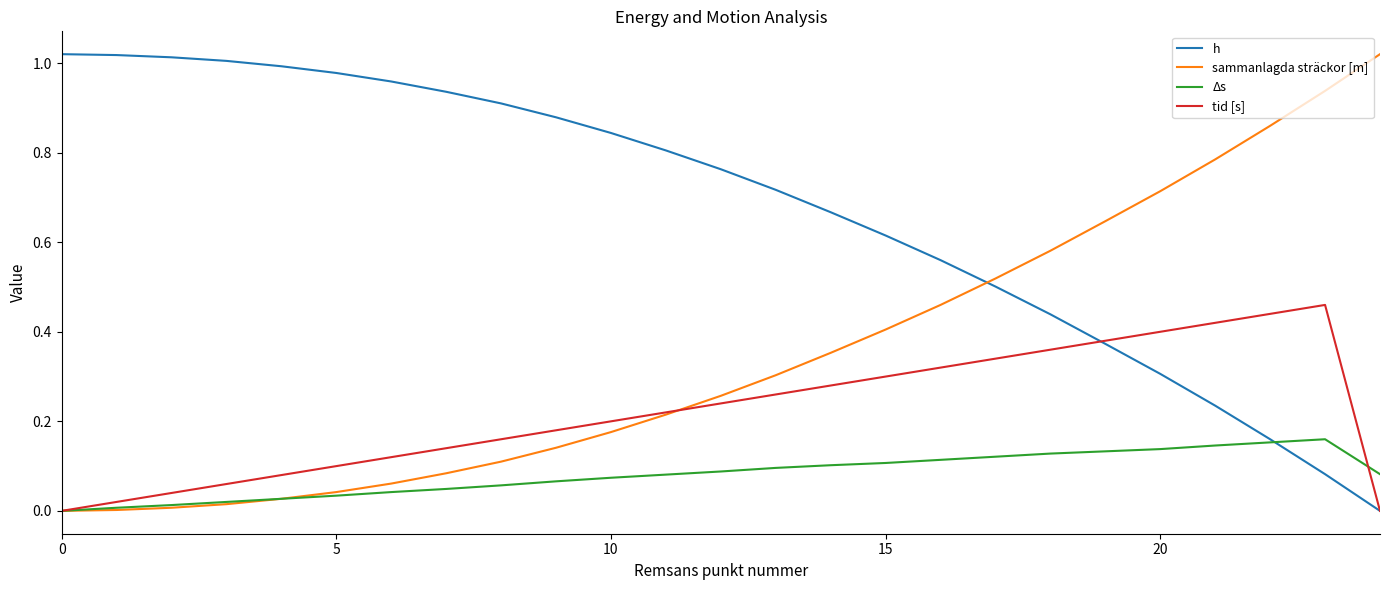

Which series has the largest total across all categories?

h